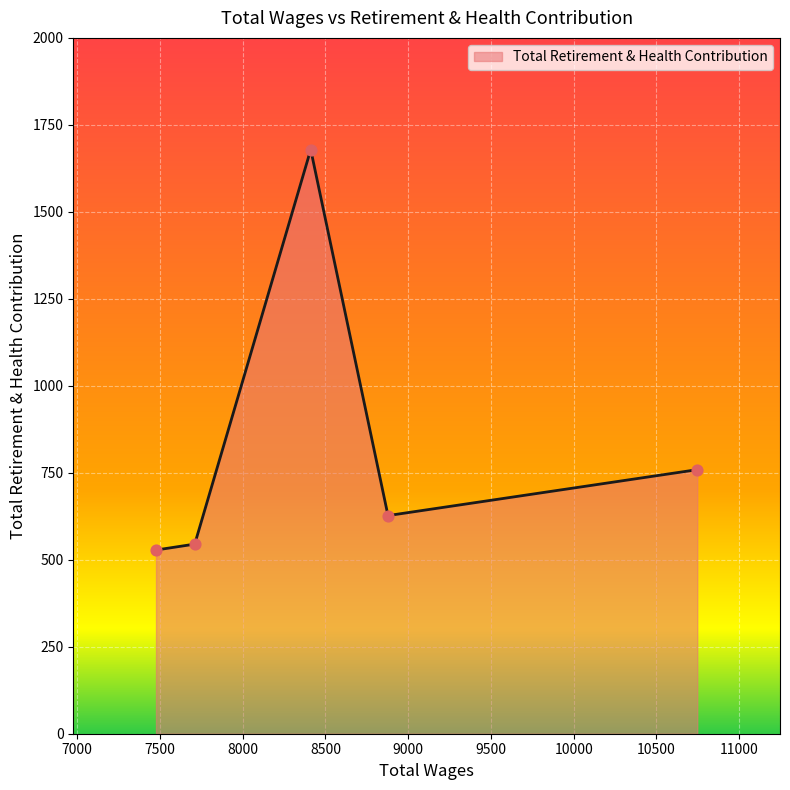

What is the greatest value displayed?

1679